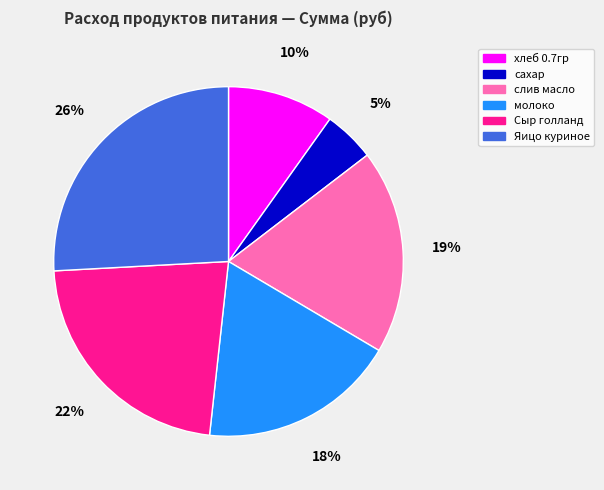

Is хлеб 0.7гр the majority of the pie?

No